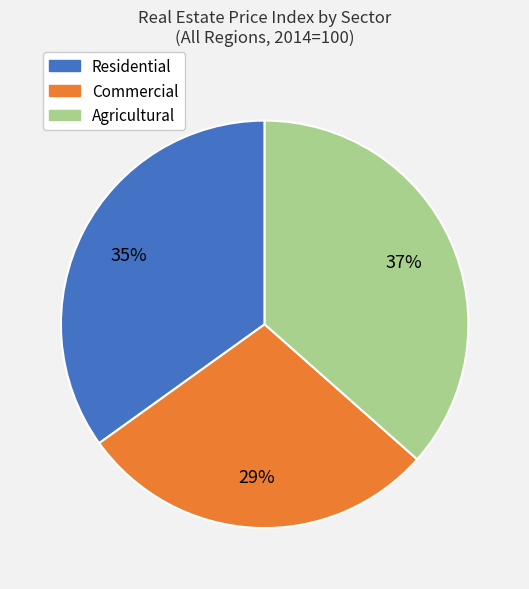

Combined, do Residential and Commercial account for over 50%?

Yes